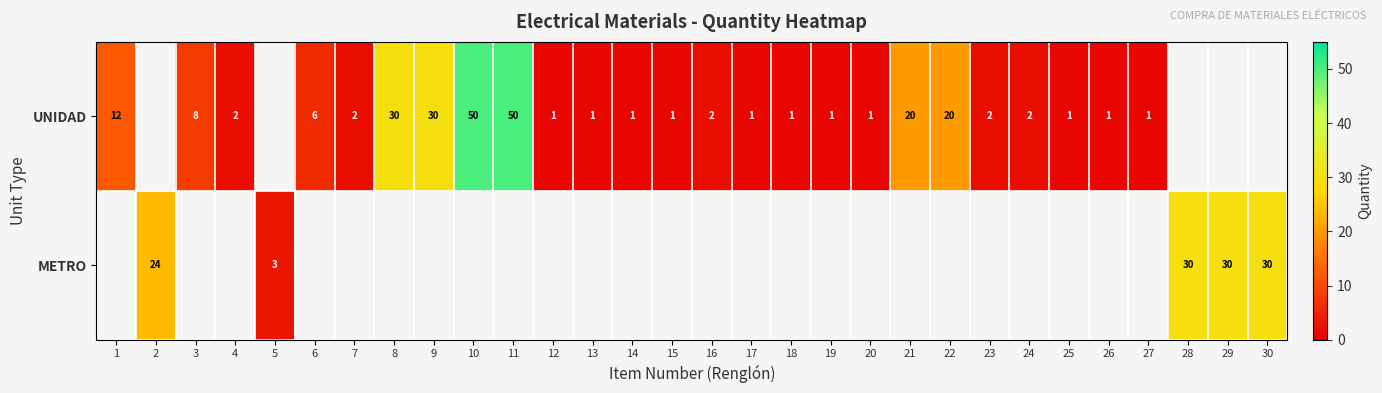

The value of UNIDAD at 14 is 0. True or false?

False